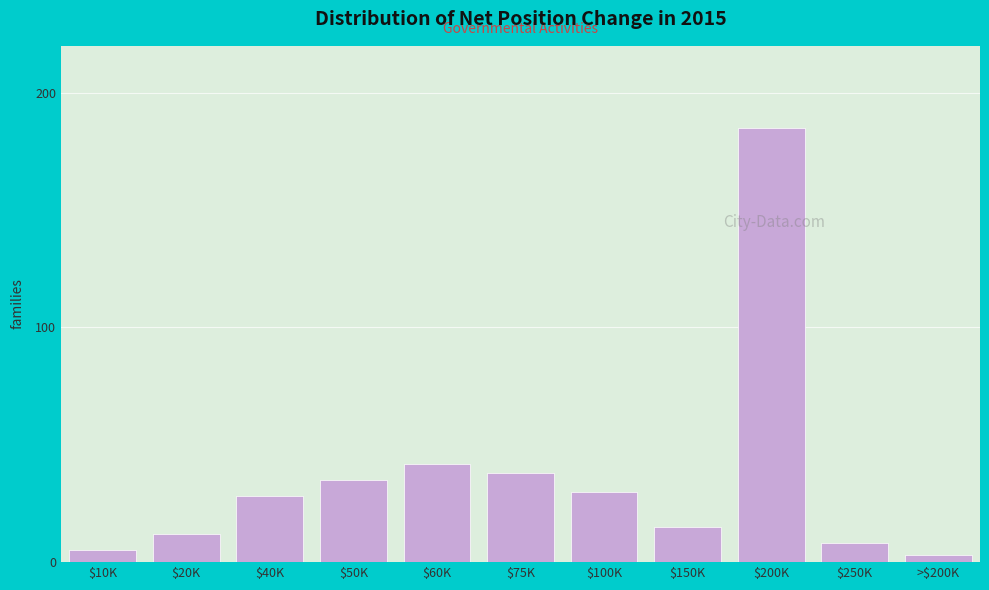

Reading right to left, extract all data points from this chart.

3	8	185	15	30	38	42	35	28	12	5